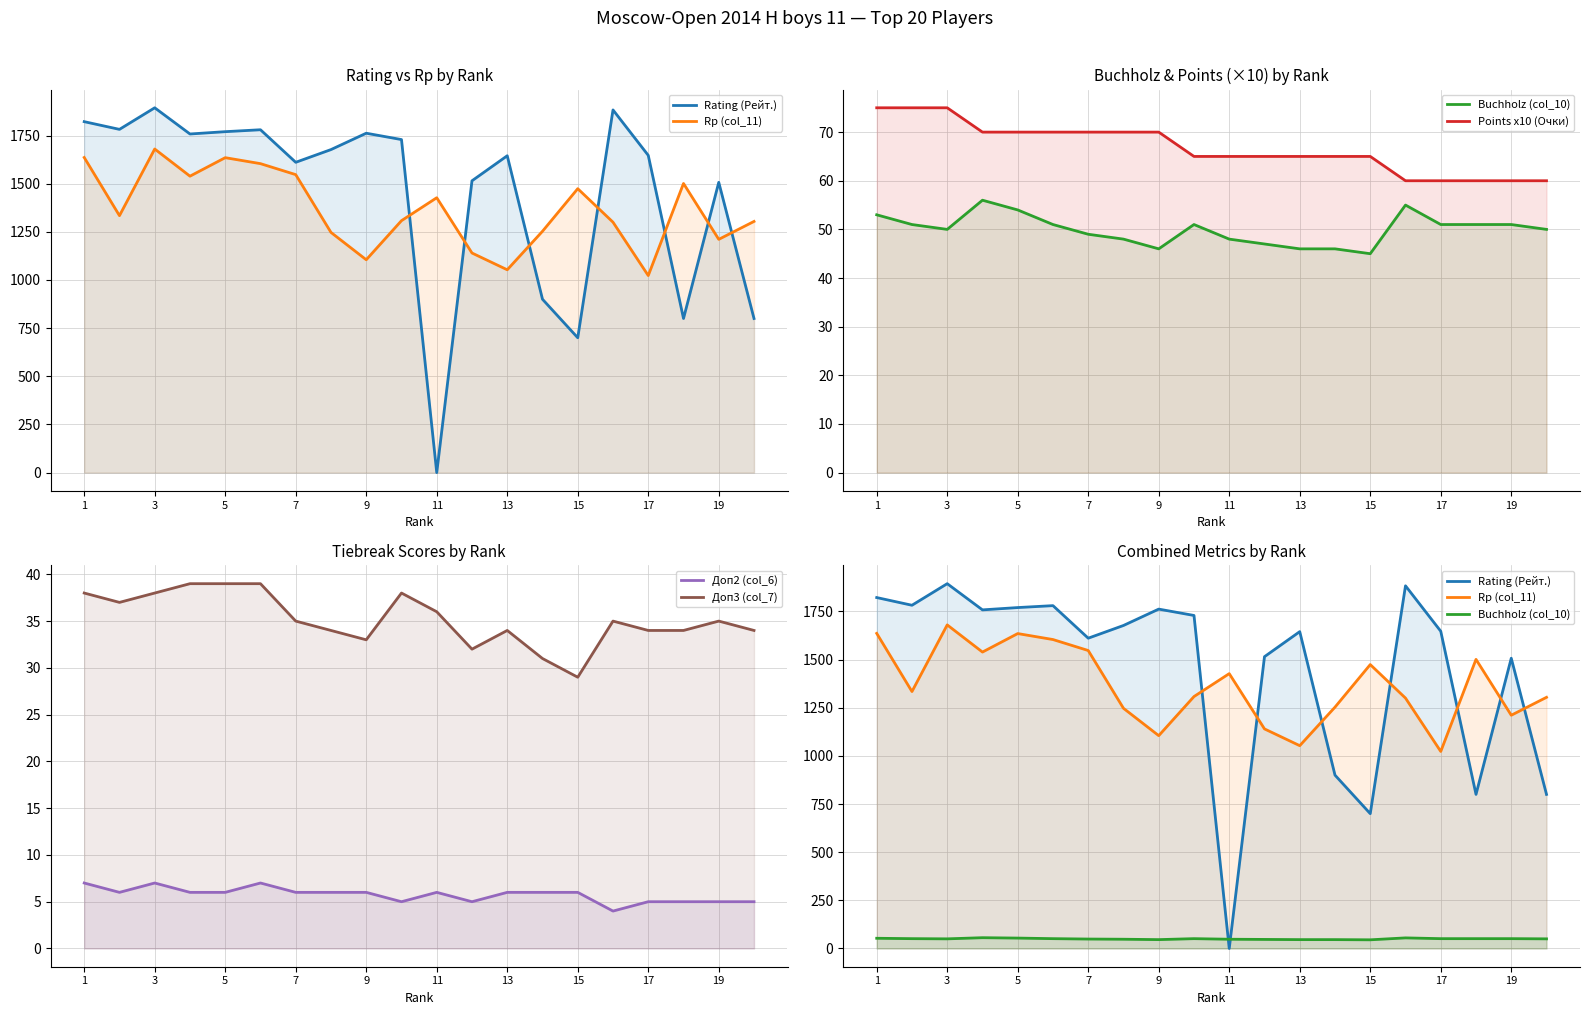

Reading left to right, what are all the values shown in this chart?

Rating (Рейт.): 1822	1782	1894	1758	1770	1780	1611	1677	1762	1729	0	1515	1645	900	700	1883	1647	800	1507	800
Rp (col_11): 1636	1334	1680	1539	1635	1604	1547	1247	1105	1308	1427	1140	1053	1253	1474	1300	1023	1501	1211	1304
Buchholz (col_10): 53	51	50	56	54	51	49	48	46	51	48	47	46	46	45	55	51	51	51	50
Points x10 (Очки): 75	75	75	70	70	70	70	70	70	65	65	65	65	65	65	60	60	60	60	60
Доп2 (col_6): 7	6	7	6	6	7	6	6	6	5	6	5	6	6	6	4	5	5	5	5
Доп3 (col_7): 38	37	38	39	39	39	35	34	33	38	36	32	34	31	29	35	34	34	35	34